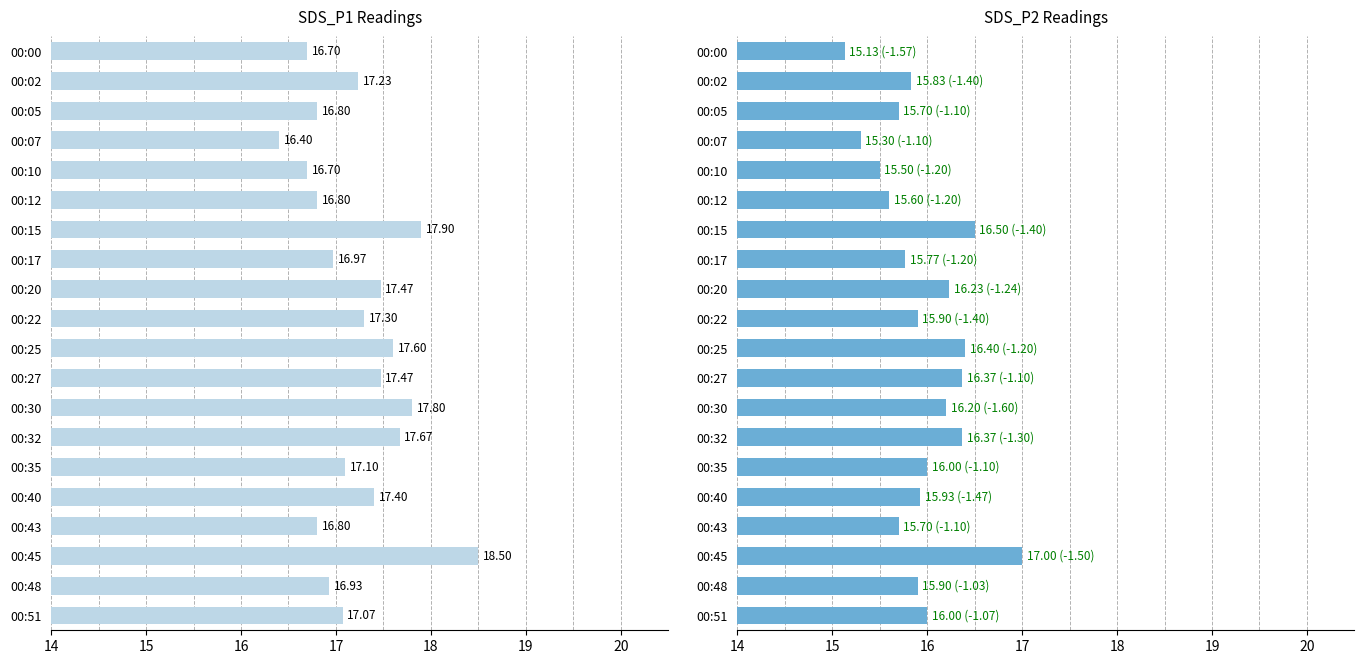

True or false: SDS_P1 has a value of 24.4 at 00:15.

False